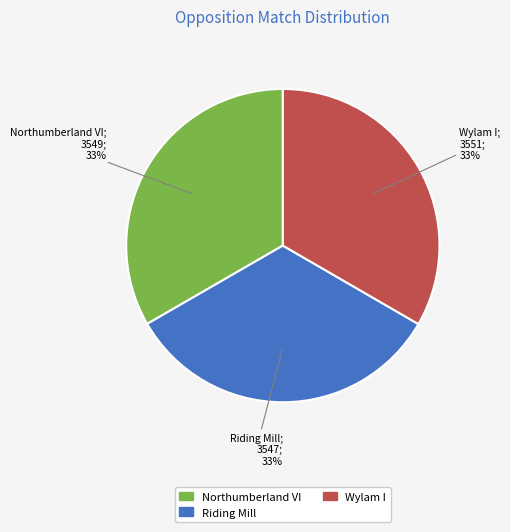

True or false: Riding Mill accounts for 42% of the total.

False